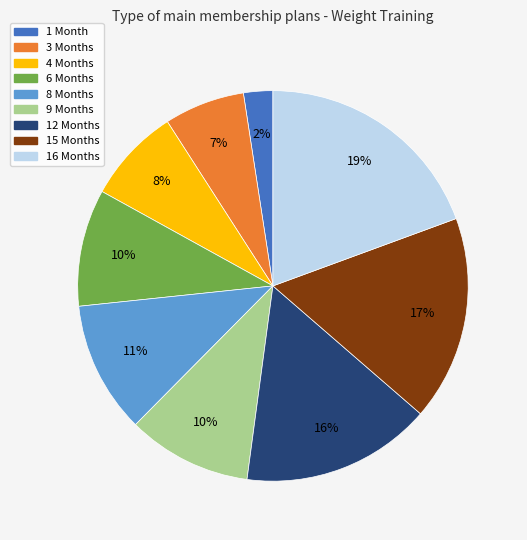

Is it true that 8 Months is 1% of the pie?

False